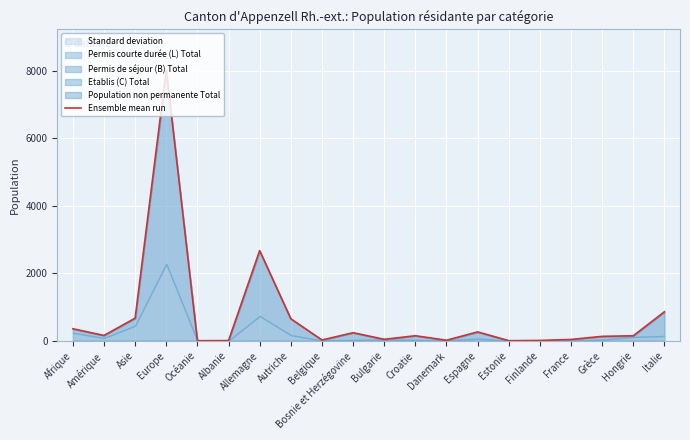

How many interior local valleys (lower than both neighbors) does the data have?

6